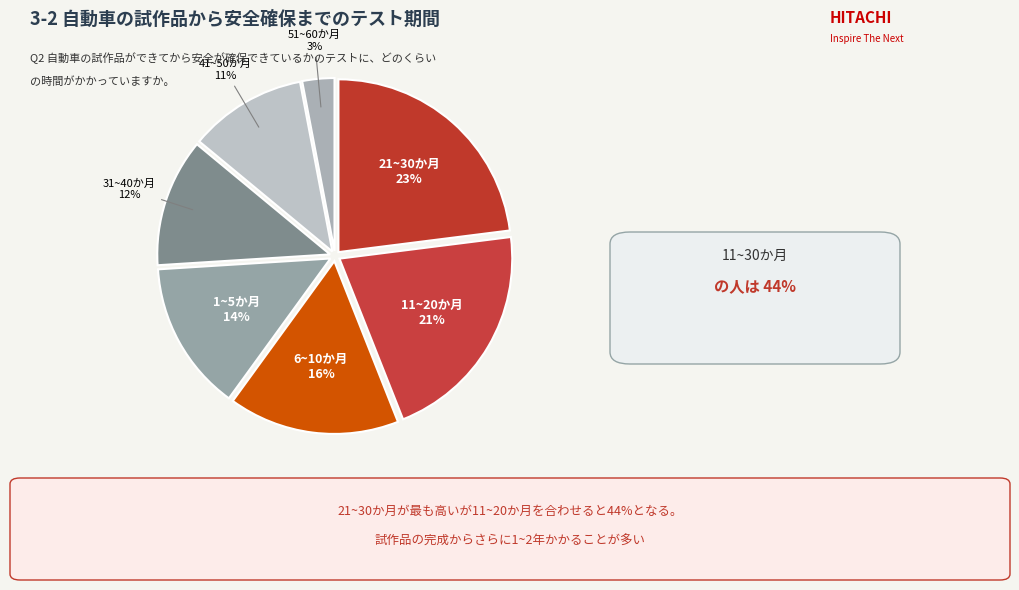

Count the number of slices in the pie.

7